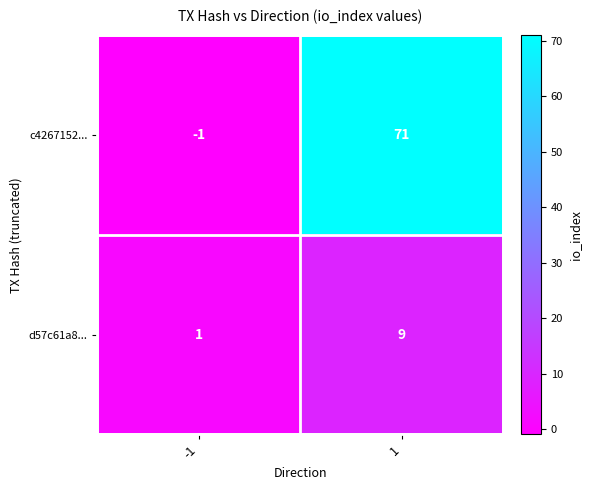

Which series has the widest spread of values?

c4267152...